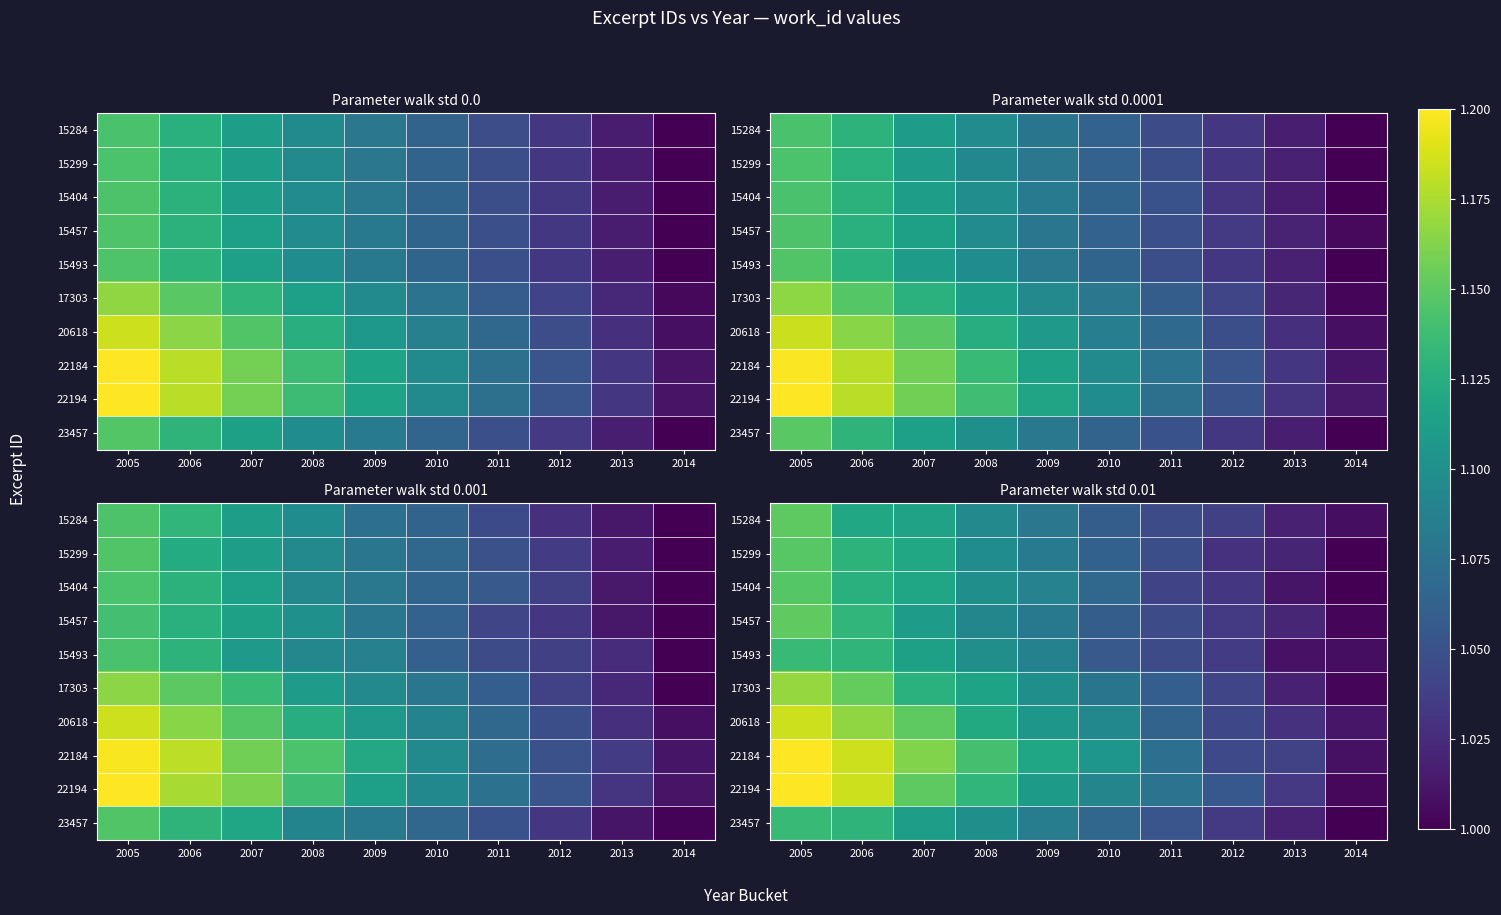

What is the difference between the 22194 values at 2012 and 2007?

0.1